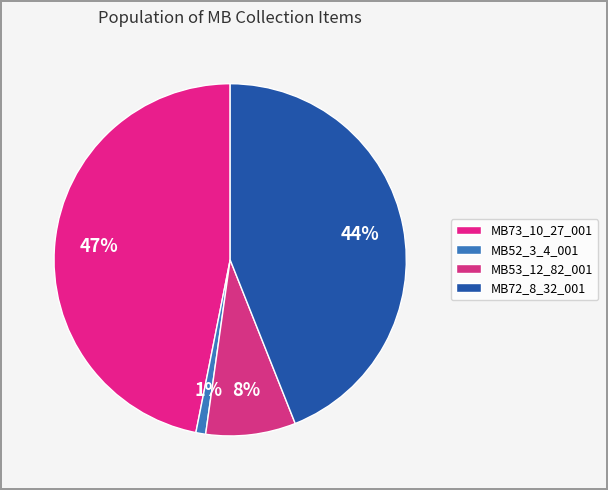

To the nearest percent, what percentage of the pie is MB72_8_32_001?

44%